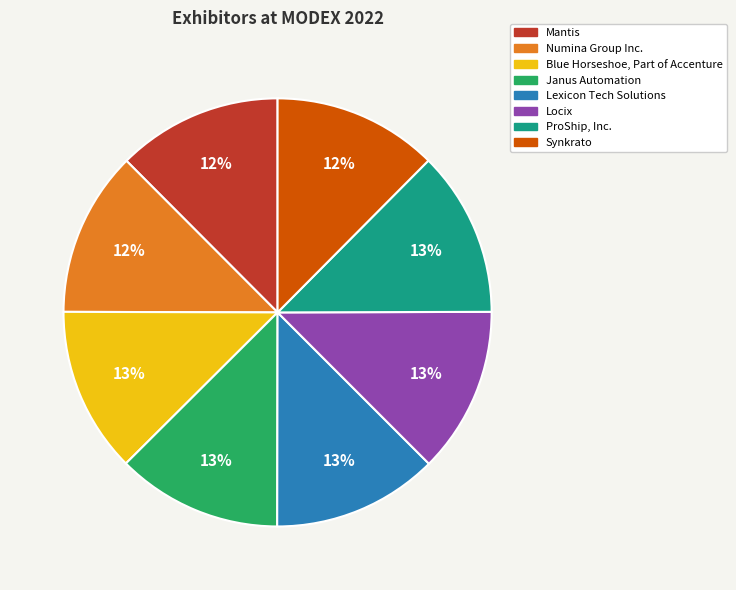

Is the sum of Blue Horseshoe, Part of Accenture and Mantis greater than half?

No